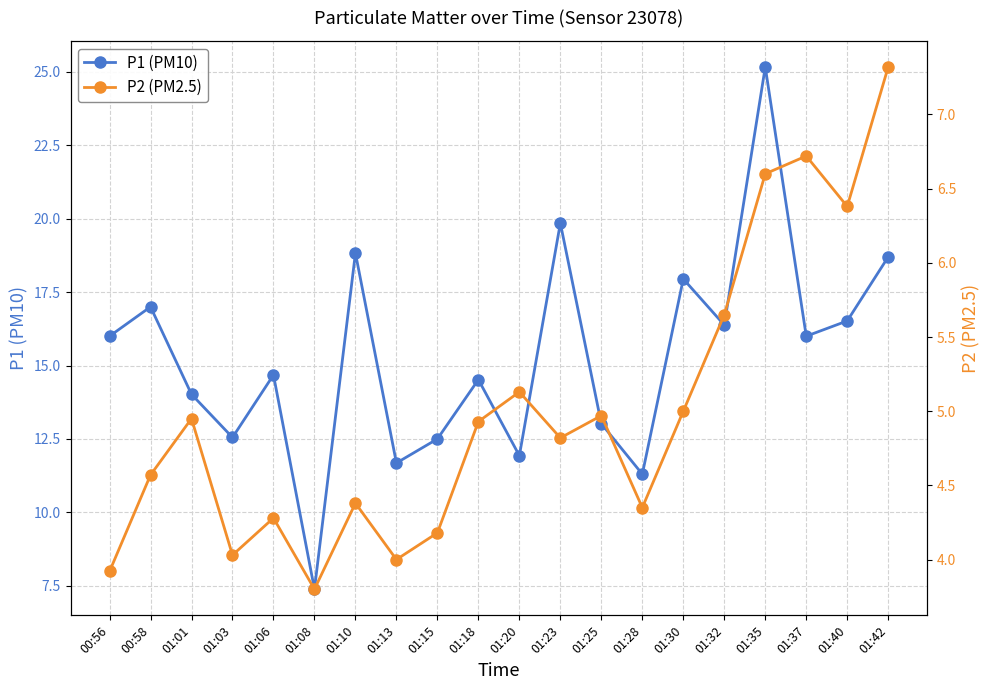

Where is the first local minimum for P1 (PM10)?

01:03